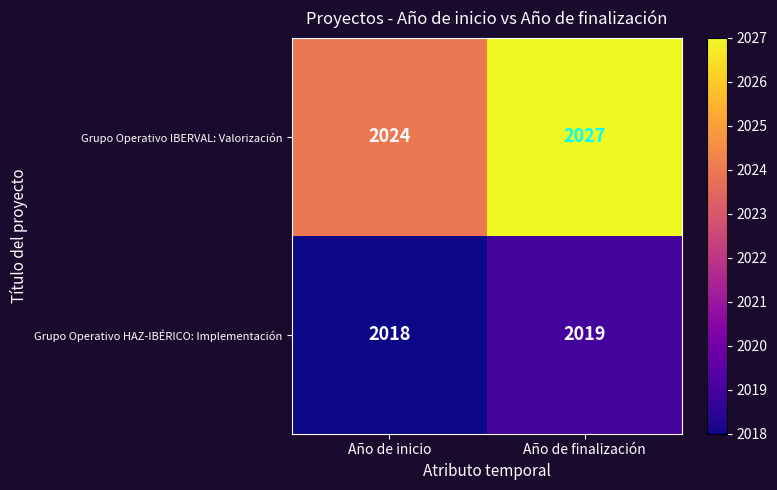

Rank the series at Año de finalización from highest to lowest value.

Grupo Operativo IBERVAL: Valorización, Grupo Operativo HAZ-IBÉRICO: Implementación